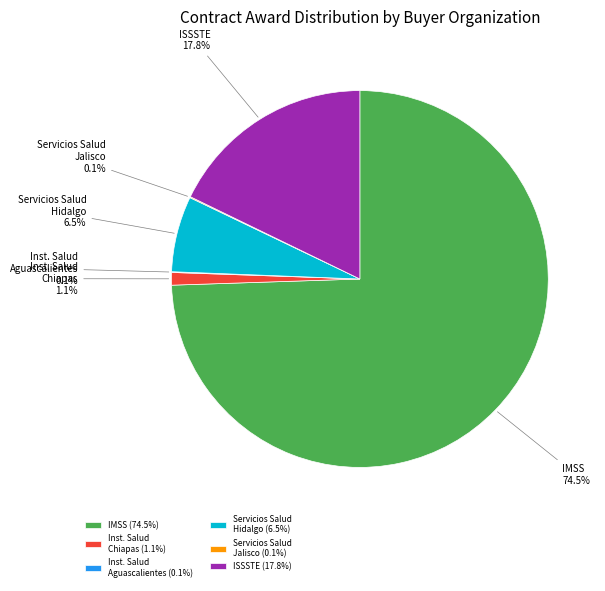

Is IMSS the majority of the pie?

Yes